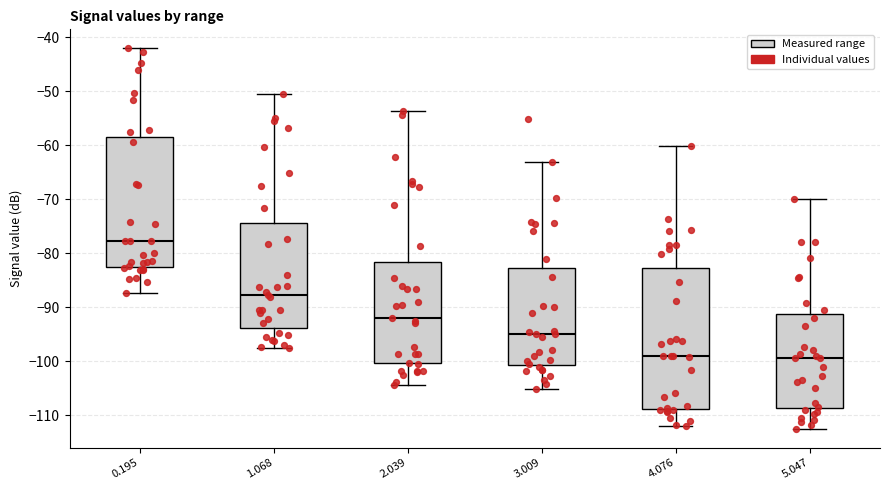

Reading left to right, read every box against the y-axis: the position of its median line, the range the box covers, and the ends of its whiskers. The values are not printed on the chart, so give them approximately, as read against the axis.

0.195: median -78, box -83 to -59, whiskers -87 to -42
1.068: median -88, box -94 to -74, whiskers -97 to -50
2.039: median -92, box -100 to -82, whiskers -104 to -54
3.009: median -95, box -101 to -83, whiskers -105 to -63
4.076: median -99, box -109 to -83, whiskers -112 to -60
5.047: median -99, box -109 to -91, whiskers -112 to -70